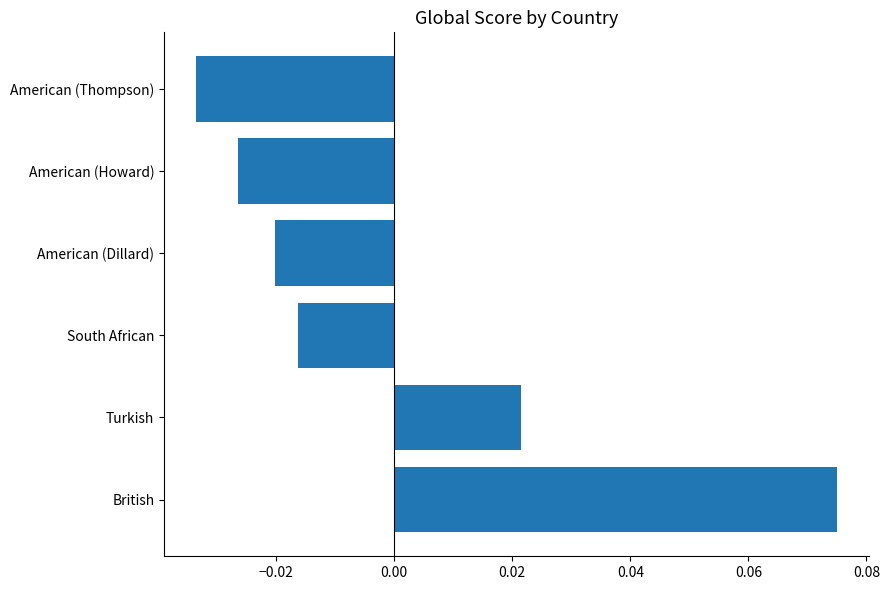

Which category has the lowest value across all series?

American (Thompson)